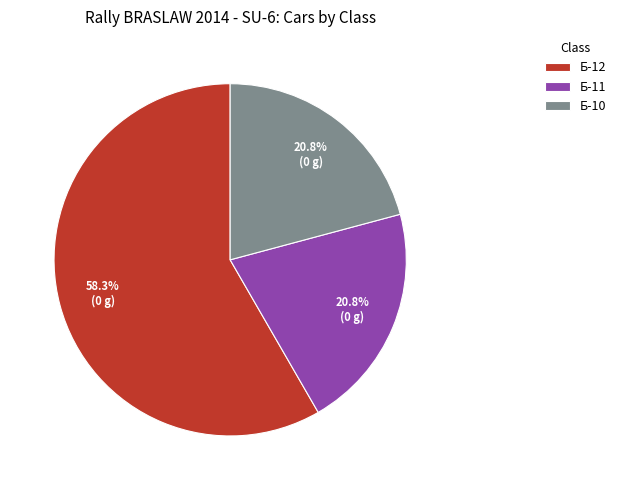

To the nearest percent, what percentage of the pie is Б-11?

21%